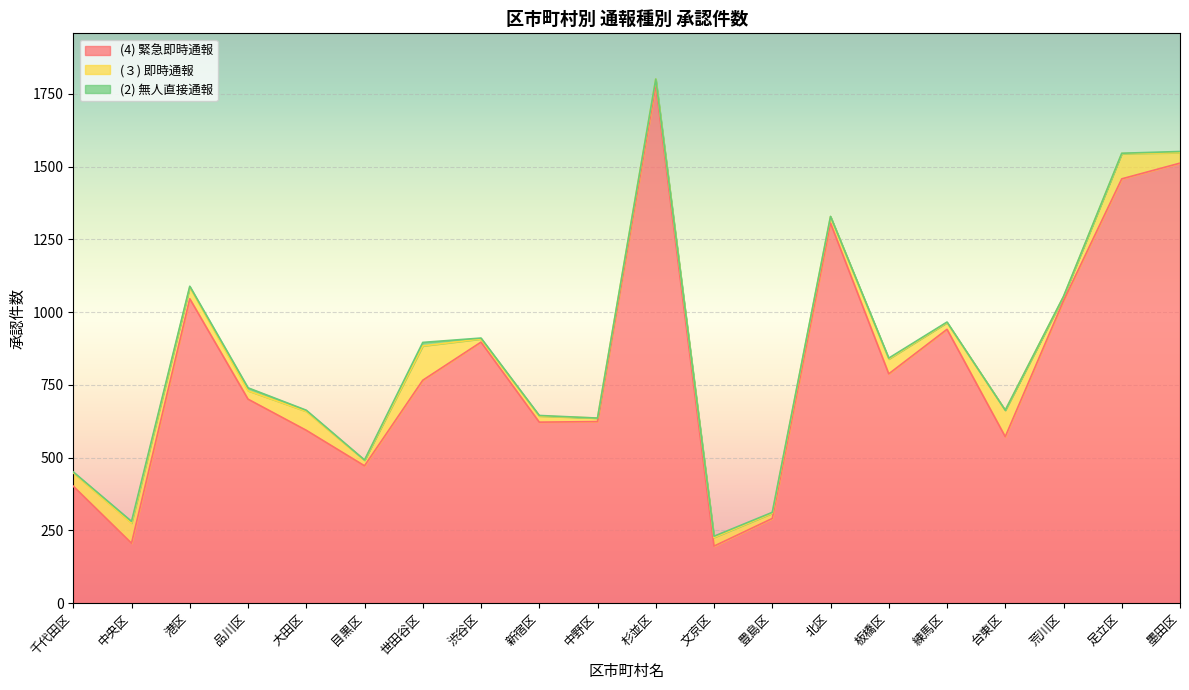

Does the chart display data point markers on the line(s)?

No